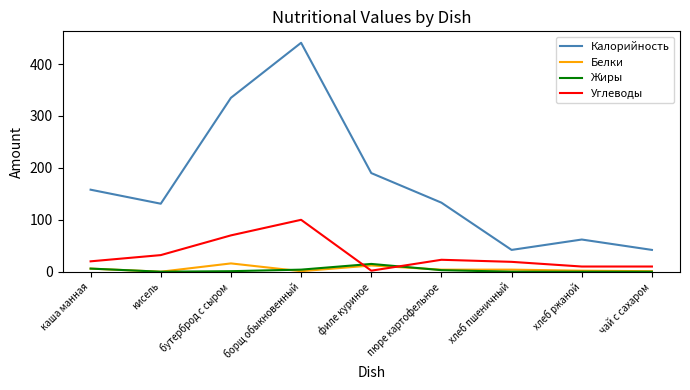

True or false: Белки and Калорийность cross at least once.

False